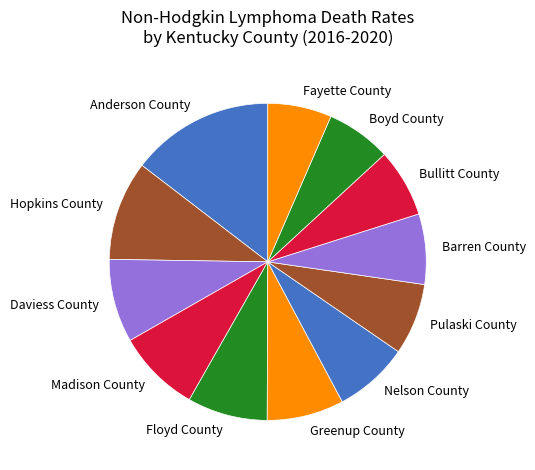

How many slices are in this pie chart?

12